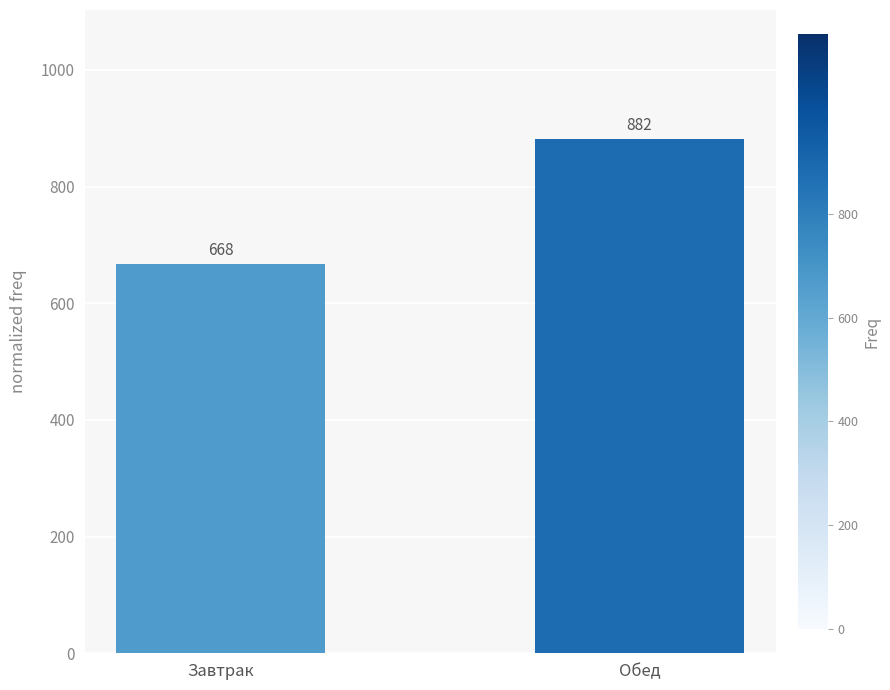

Which category has the lowest value across all series?

Завтрак